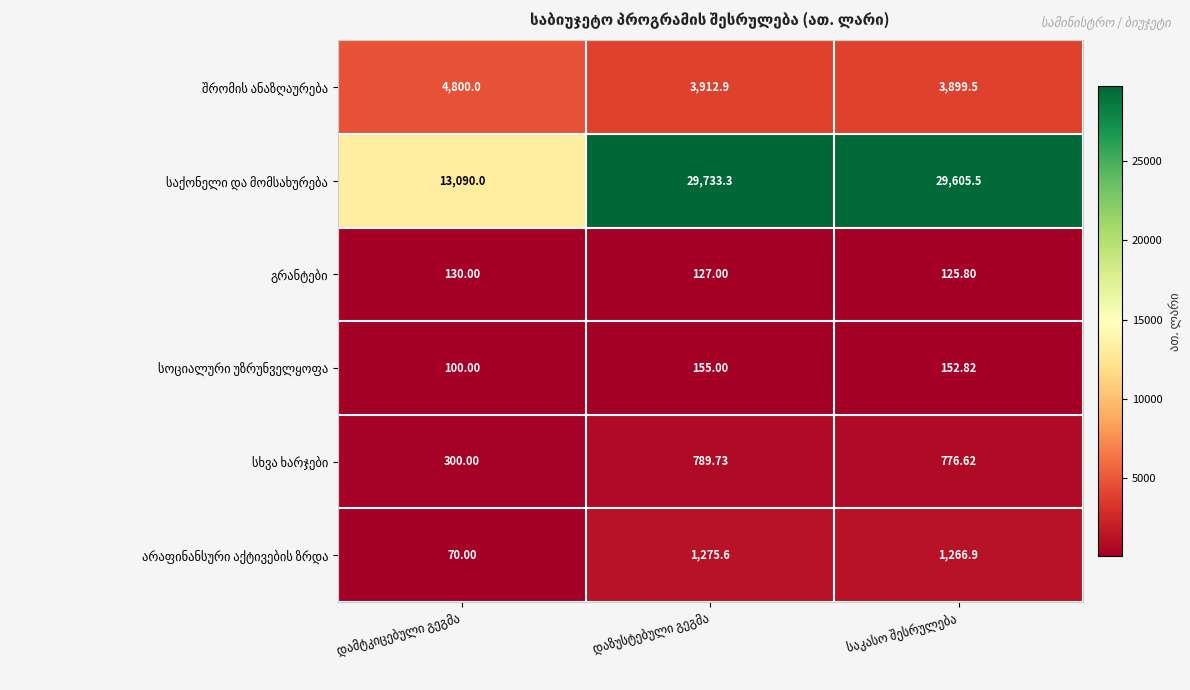

How many distinct data groups are displayed?

6